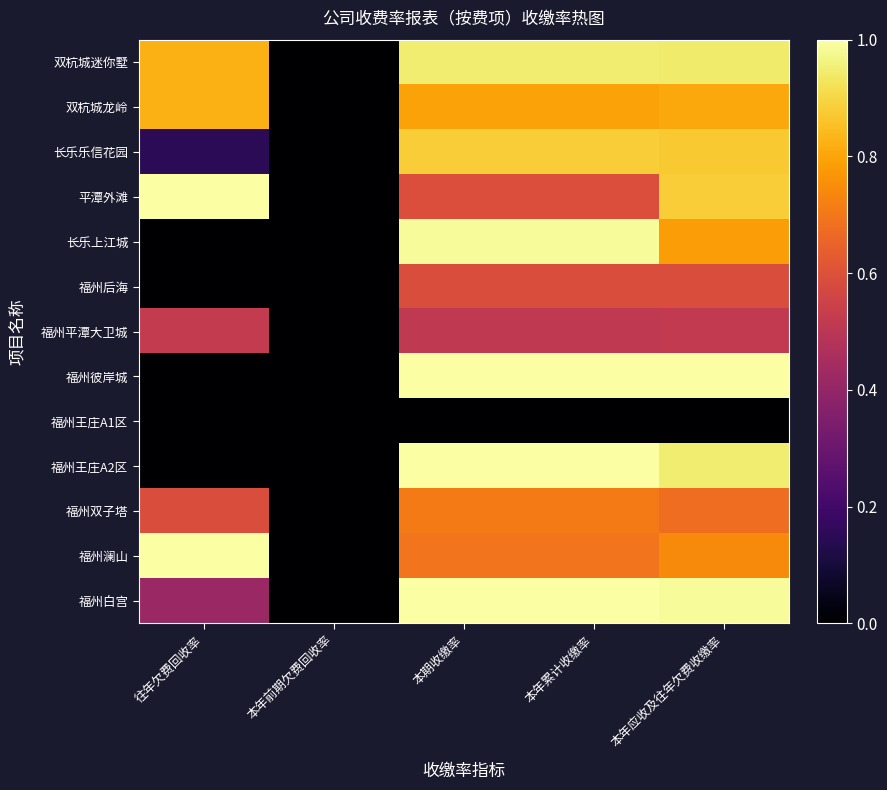

Reading left to right, list all the values displayed in this chart.

双杭城迷你墅: 往年欠费回收率=0.8	本年前期欠费回收率=0.0	本期收缴率=0.9	本年累计收缴率=0.9	本年应收及往年欠费收缴率=0.9
双杭城龙岭: 往年欠费回收率=0.8	本年前期欠费回收率=0.0	本期收缴率=0.8	本年累计收缴率=0.8	本年应收及往年欠费收缴率=0.8
长乐乐信花园: 往年欠费回收率=0.2	本年前期欠费回收率=0.0	本期收缴率=0.9	本年累计收缴率=0.9	本年应收及往年欠费收缴率=0.9
平潭外滩: 往年欠费回收率=1.0	本年前期欠费回收率=0.0	本期收缴率=0.6	本年累计收缴率=0.6	本年应收及往年欠费收缴率=0.9
长乐上江城: 往年欠费回收率=0.0	本年前期欠费回收率=0.0	本期收缴率=1.0	本年累计收缴率=1.0	本年应收及往年欠费收缴率=0.8
福州后海: 往年欠费回收率=0.0	本年前期欠费回收率=0.0	本期收缴率=0.6	本年累计收缴率=0.6	本年应收及往年欠费收缴率=0.6
福州平潭大卫城: 往年欠费回收率=0.5	本年前期欠费回收率=0.0	本期收缴率=0.5	本年累计收缴率=0.5	本年应收及往年欠费收缴率=0.5
福州彼岸城: 往年欠费回收率=0.0	本年前期欠费回收率=0.0	本期收缴率=1.0	本年累计收缴率=1.0	本年应收及往年欠费收缴率=1.0
福州王庄A1区: 往年欠费回收率=0.0	本年前期欠费回收率=0.0	本期收缴率=0.0	本年累计收缴率=0.0	本年应收及往年欠费收缴率=0.0
福州王庄A2区: 往年欠费回收率=0.0	本年前期欠费回收率=0.0	本期收缴率=1.0	本年累计收缴率=1.0	本年应收及往年欠费收缴率=0.9
福州双子塔: 往年欠费回收率=0.6	本年前期欠费回收率=0.0	本期收缴率=0.7	本年累计收缴率=0.7	本年应收及往年欠费收缴率=0.7
福州澜山: 往年欠费回收率=1.0	本年前期欠费回收率=0.0	本期收缴率=0.7	本年累计收缴率=0.7	本年应收及往年欠费收缴率=0.7
福州白宫: 往年欠费回收率=0.4	本年前期欠费回收率=0.0	本期收缴率=1.0	本年累计收缴率=1.0	本年应收及往年欠费收缴率=1.0